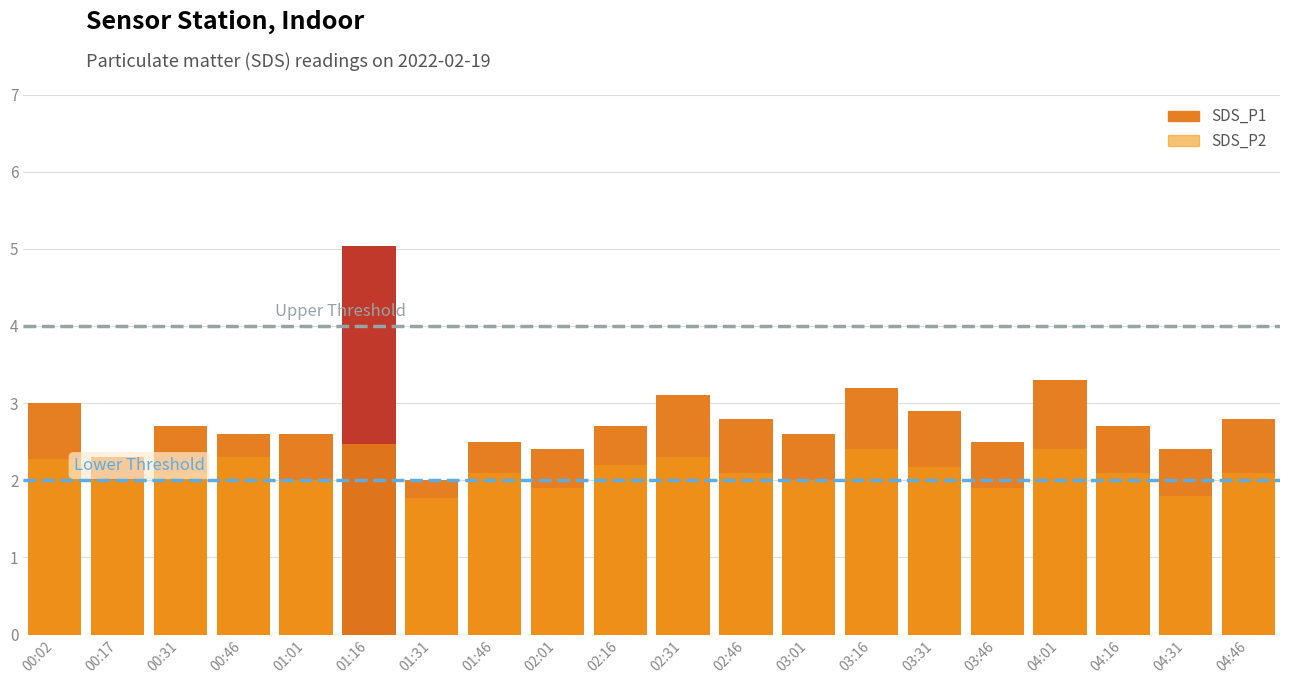

Which series has the largest total across all categories?

SDS_P1